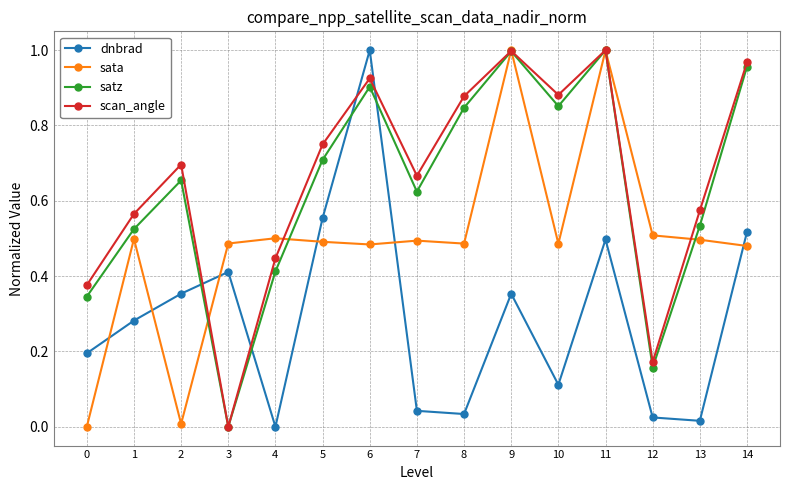

How many lines are shown in the chart?

4